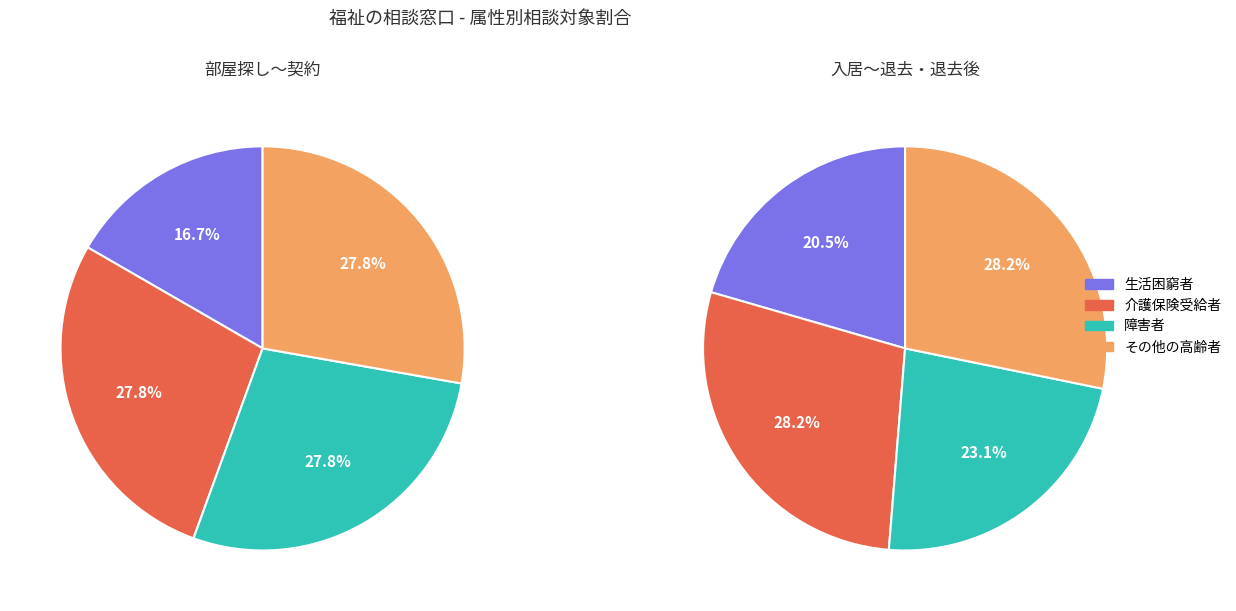

Which slice is the largest?

介護保険サービス受給者